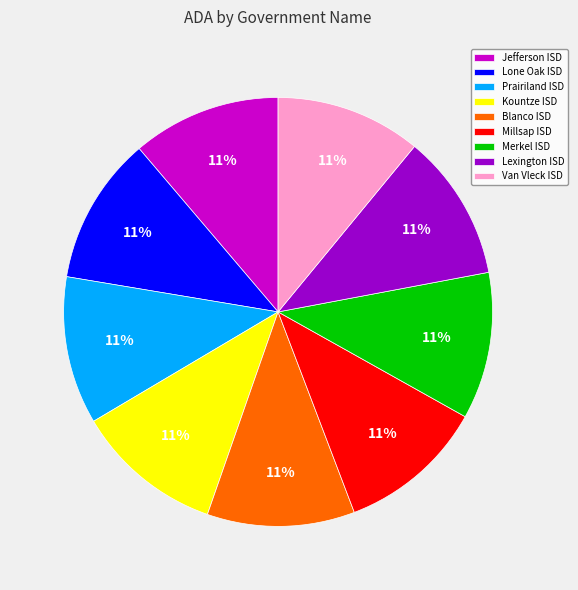

Is there any slice that represents more than half of the pie?

No